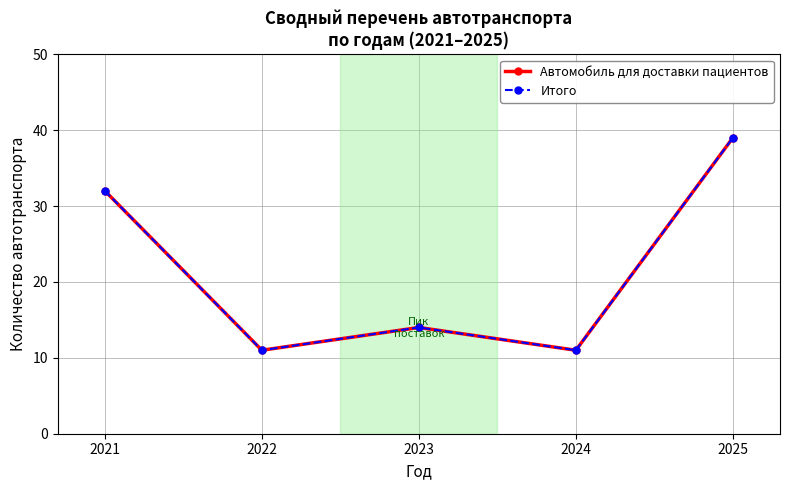

True or false: Автомобиль для доставки пациентов has more than 1 interior local peaks.

False